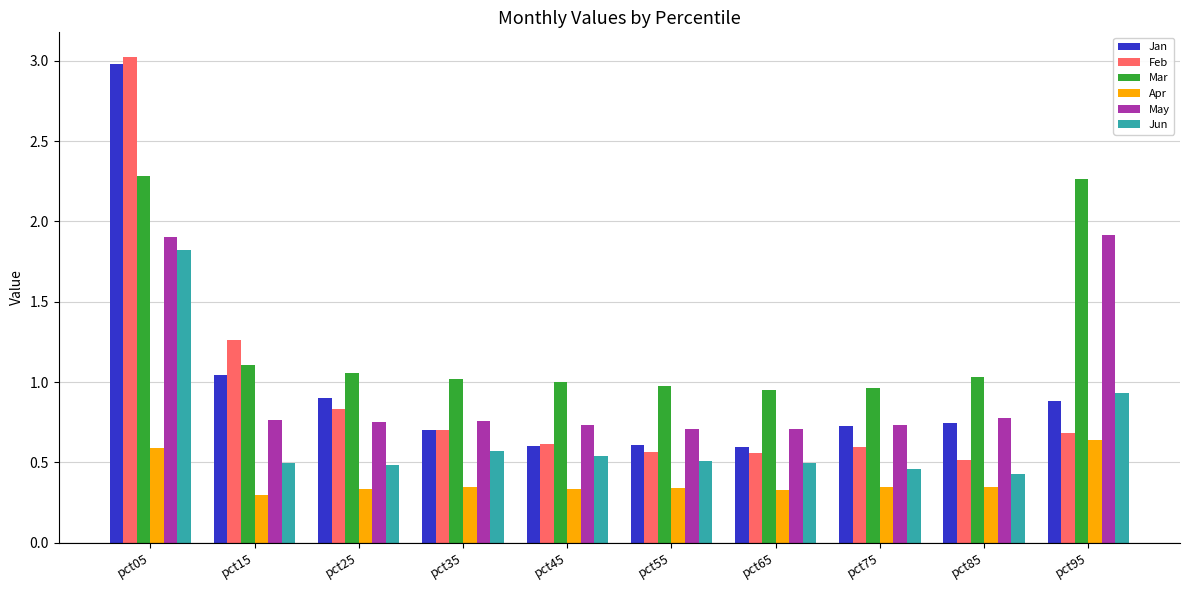

What is the maximum value shown in the chart?

3.0